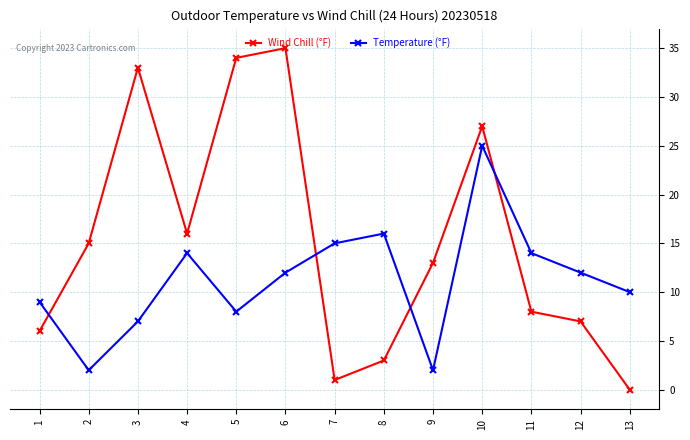

How many values in the Temperature (°F) series are below 12?

6